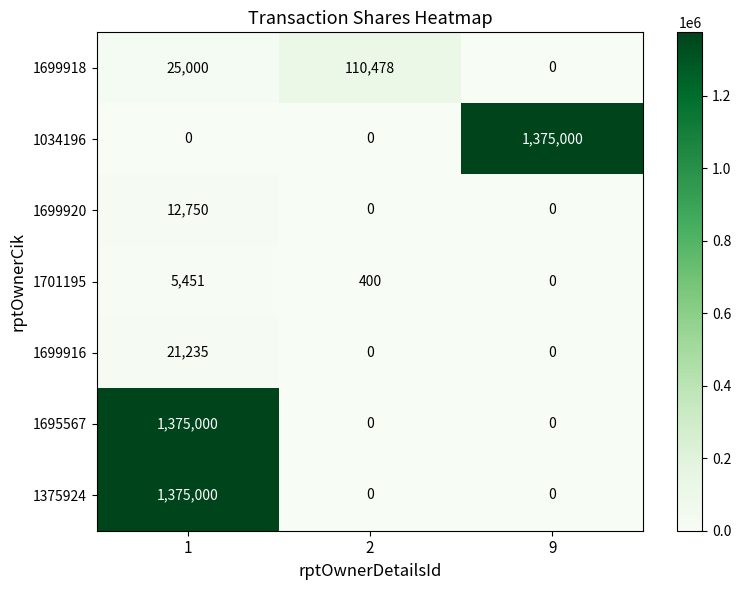

How many data points does each series have?

3